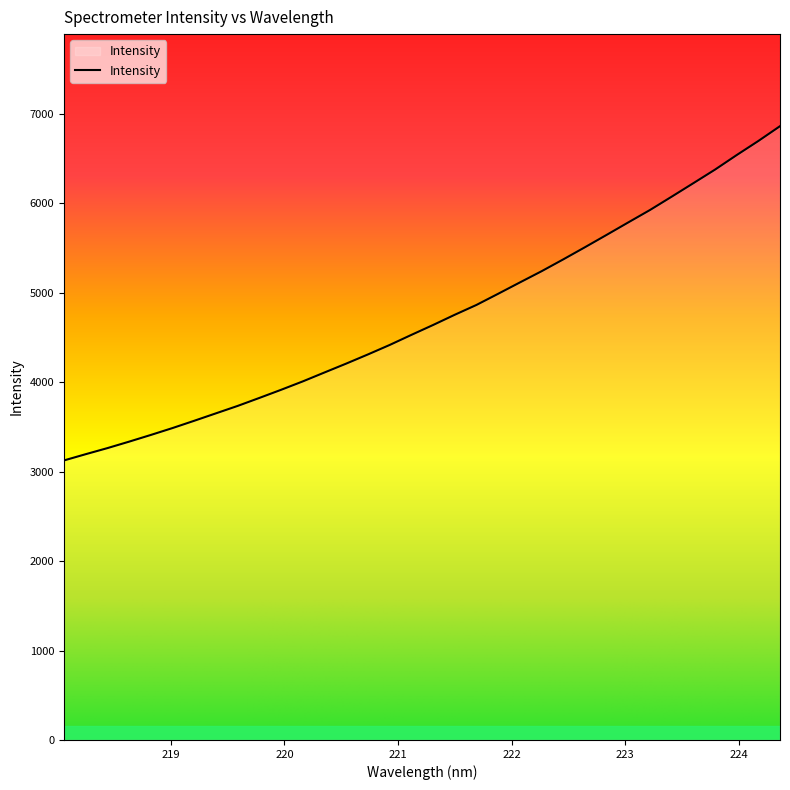

What is the difference between the maximum and minimum values?

3736.9